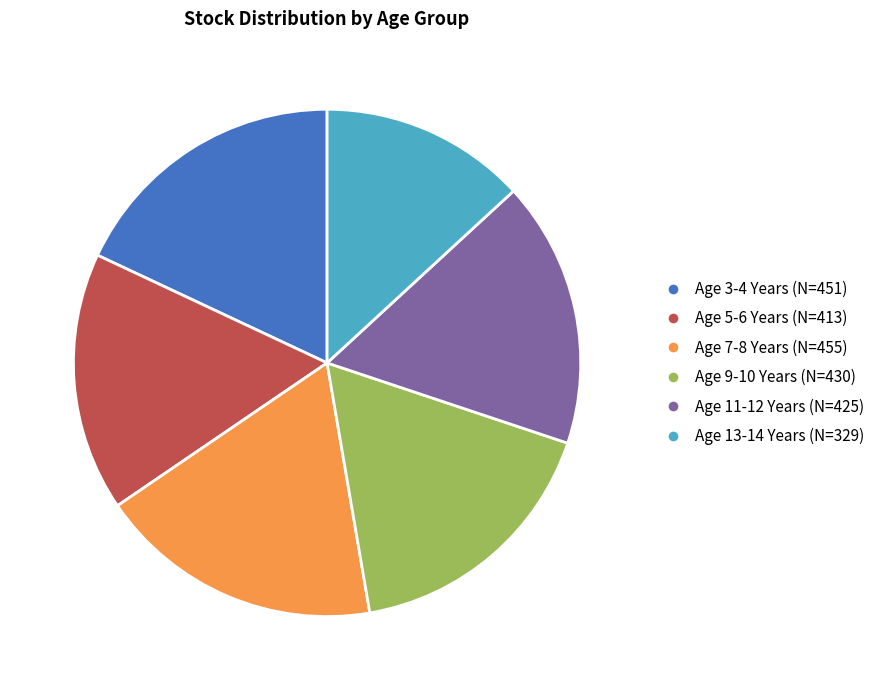

Which slice is the smallest?

Age 13-14 Years